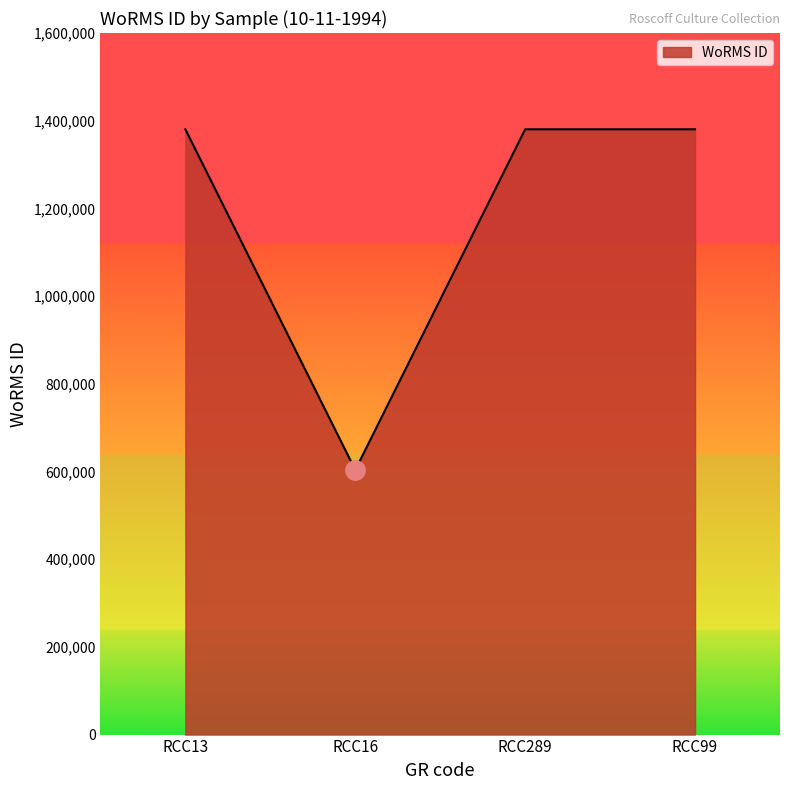

What is the difference between the maximum and minimum values?

776973